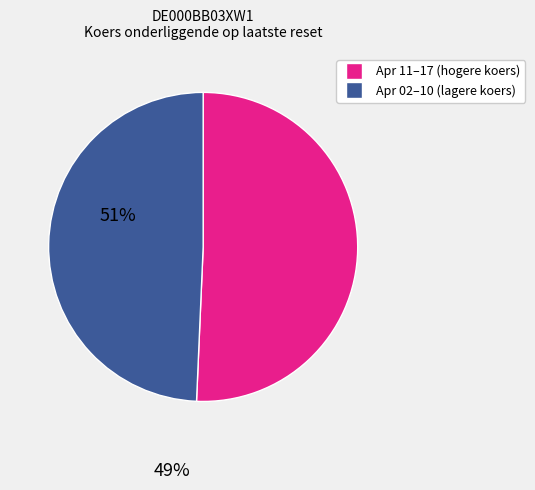

Does any single category account for the majority?

Yes